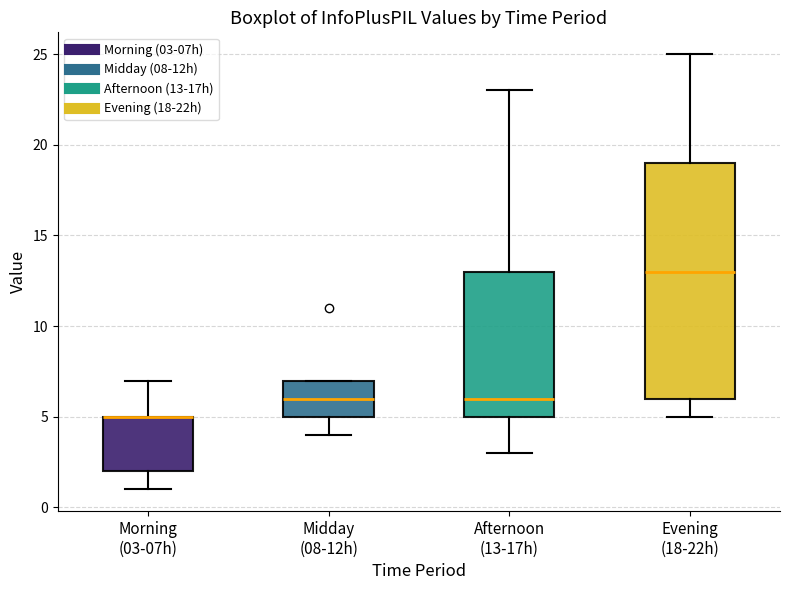

Reading left to right, read every box against the y-axis: the position of its median line, the range the box covers, and the ends of its whiskers. The values are not printed on the chart, so give them approximately, as read against the axis.

Morning (03-07h): median 5 (drawn on the box's upper edge), box 2 to 5, whiskers 1 to 7
Midday (08-12h): median 6, box 5 to 7, whiskers 4 to 7
Afternoon (13-17h): median 6, box 5 to 13, whiskers 3 to 23
Evening (18-22h): median 13, box 6 to 19, whiskers 5 to 25